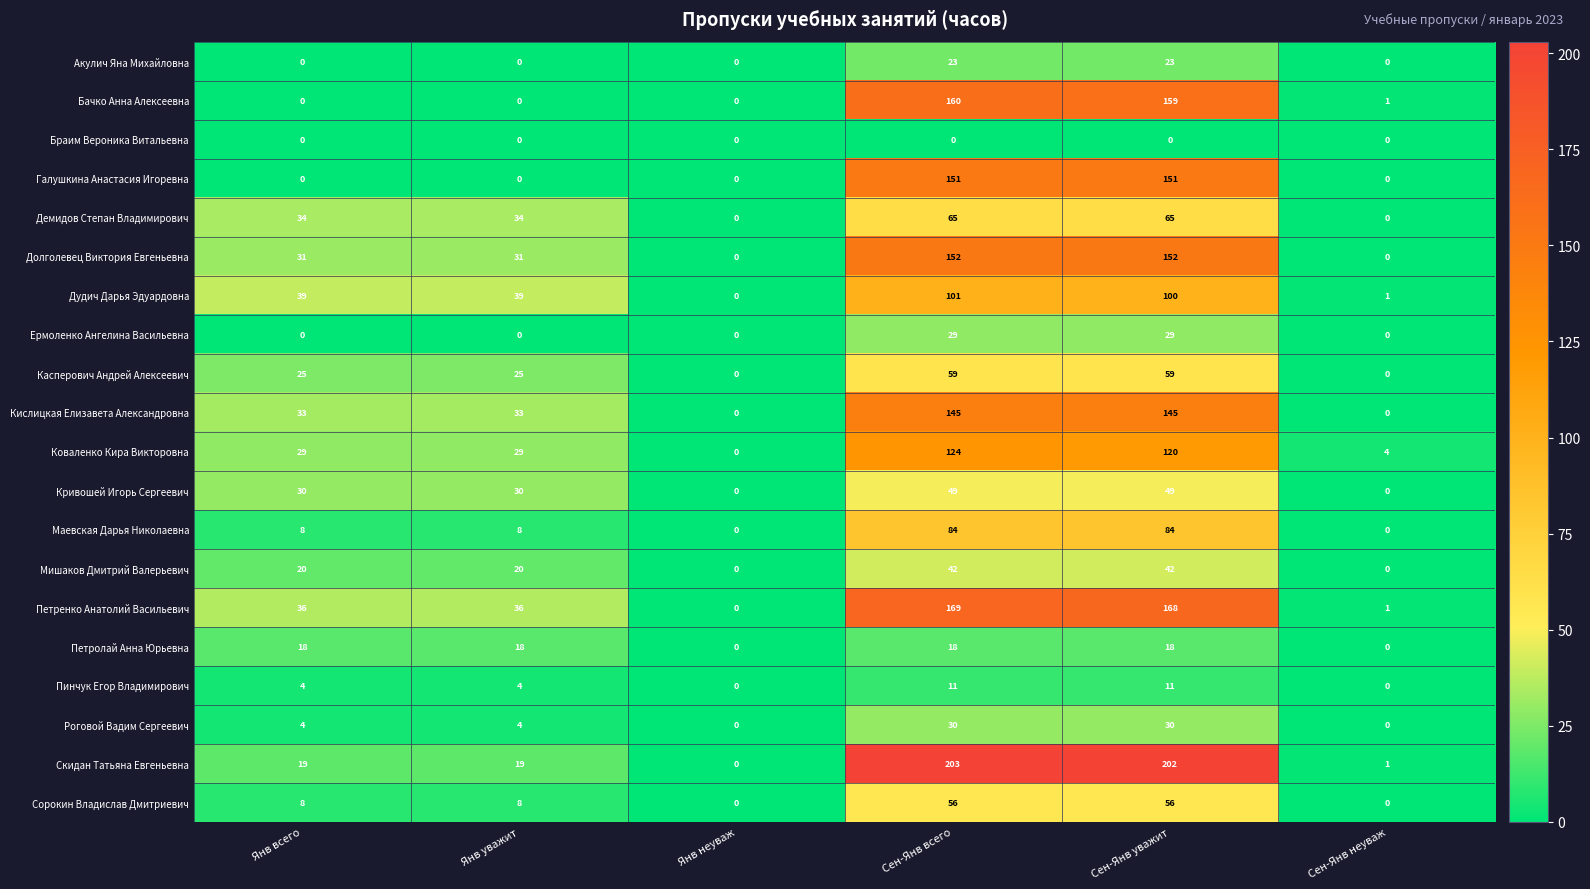

Read the Касперович Андрей Алексеевич value at Сен-Янв всего.

59